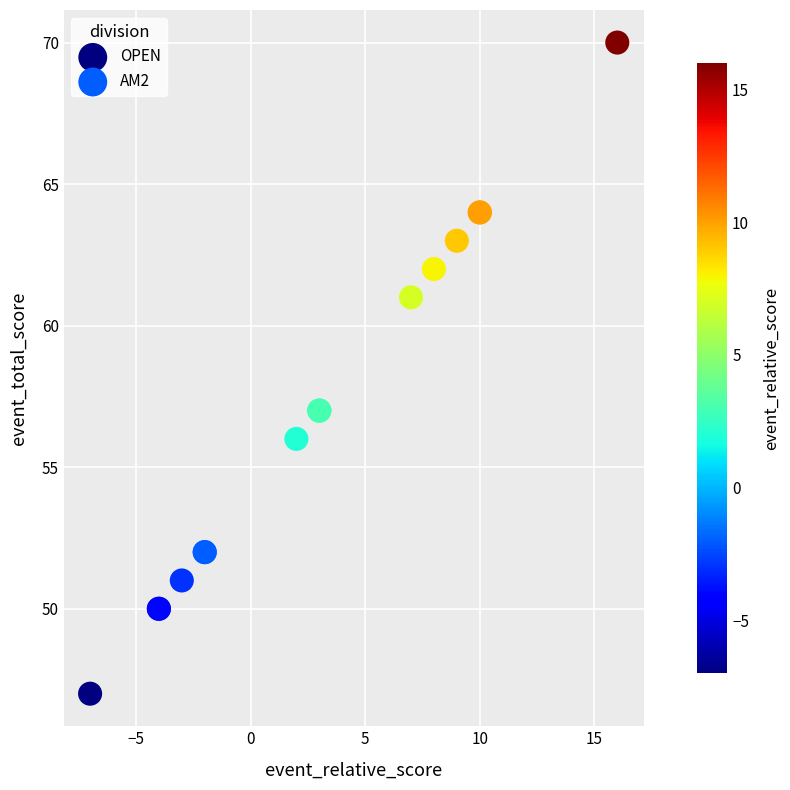

Which series contains the lowest Y value?

OPEN